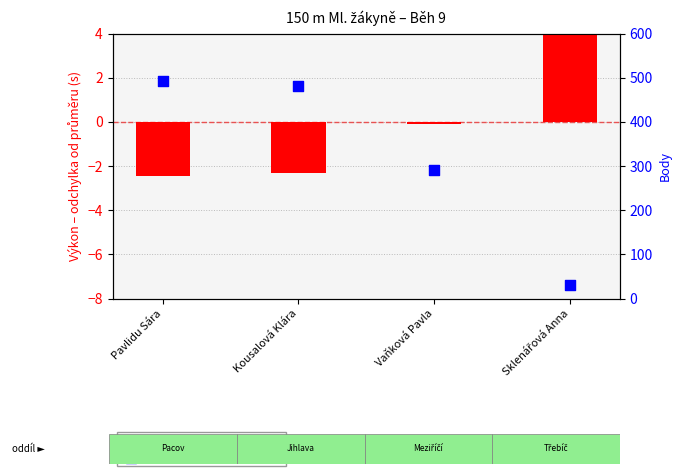

Which series has the largest Y range (max minus min)?

Body